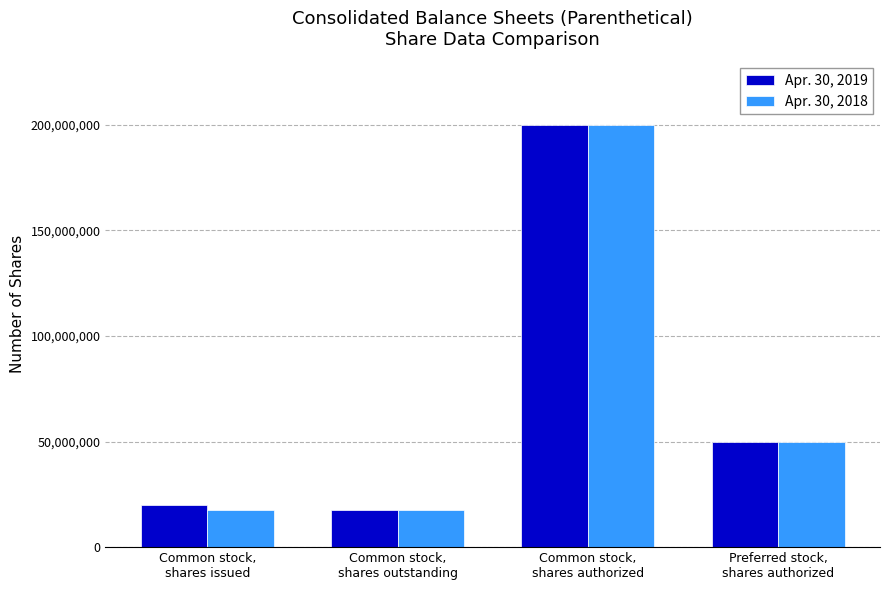

What is the label of the 4th bar from the right?

Common stock,
shares issued